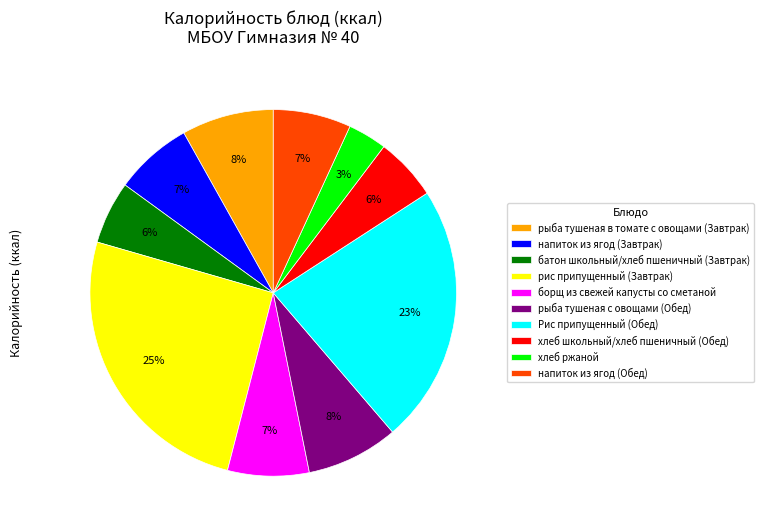

To the nearest percent, what is the combined percentage of напиток из ягод (Обед) and борщ из свежей капусты со сметаной?

14%